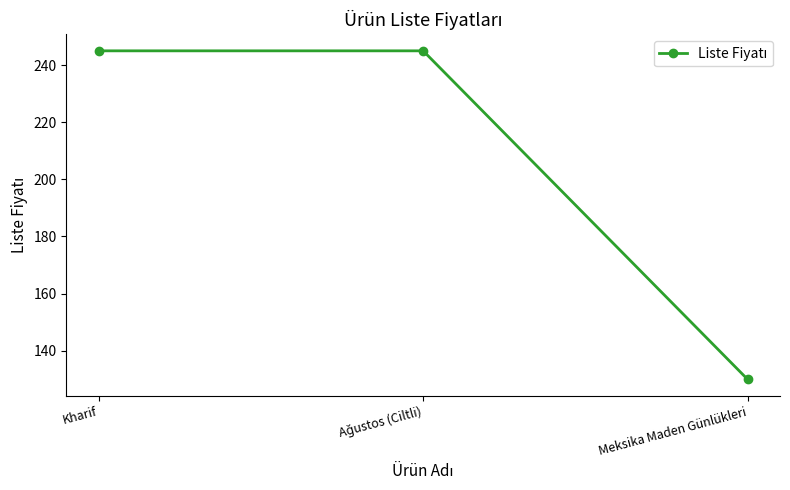

Does the chart have visible grid lines?

No